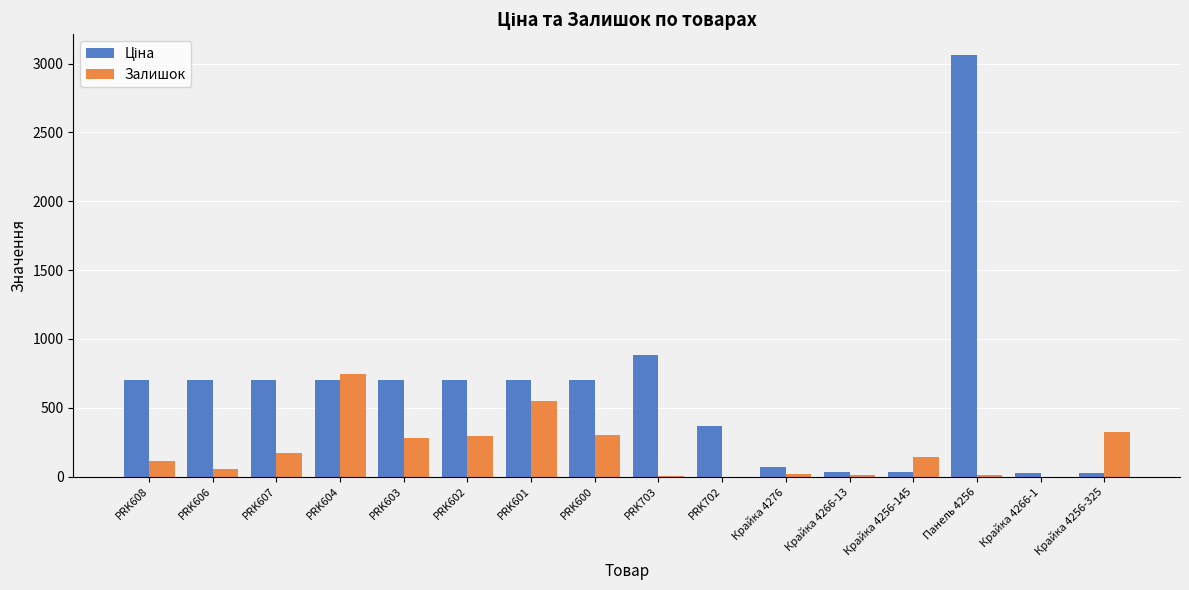

The Залишок series shows 452.3 at PRK702. True or false?

False